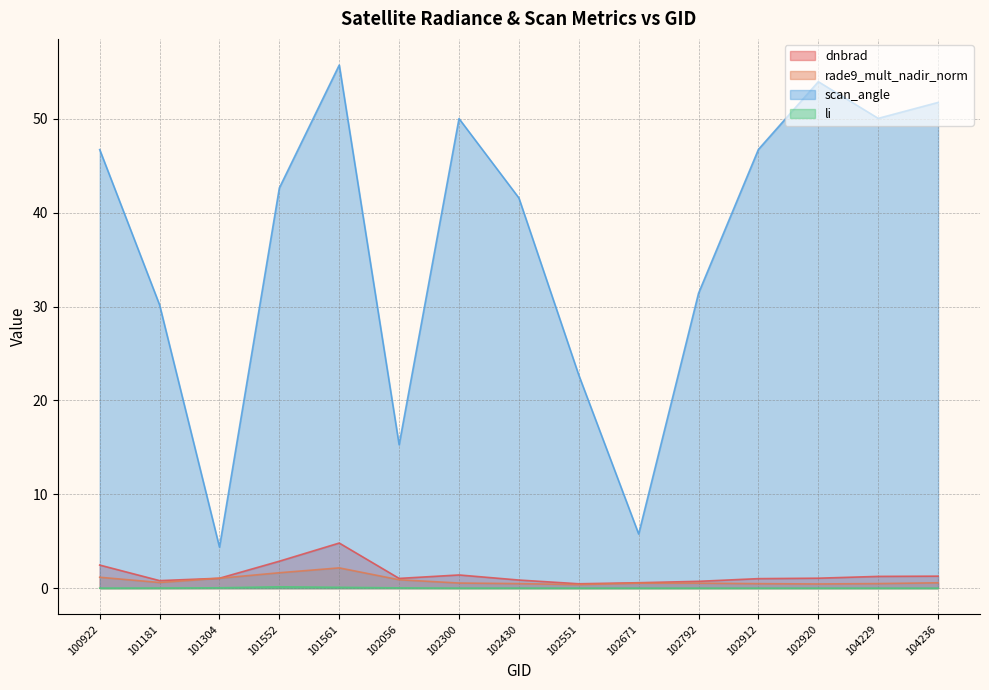

True or false: scan_angle and li intersect in this chart.

False